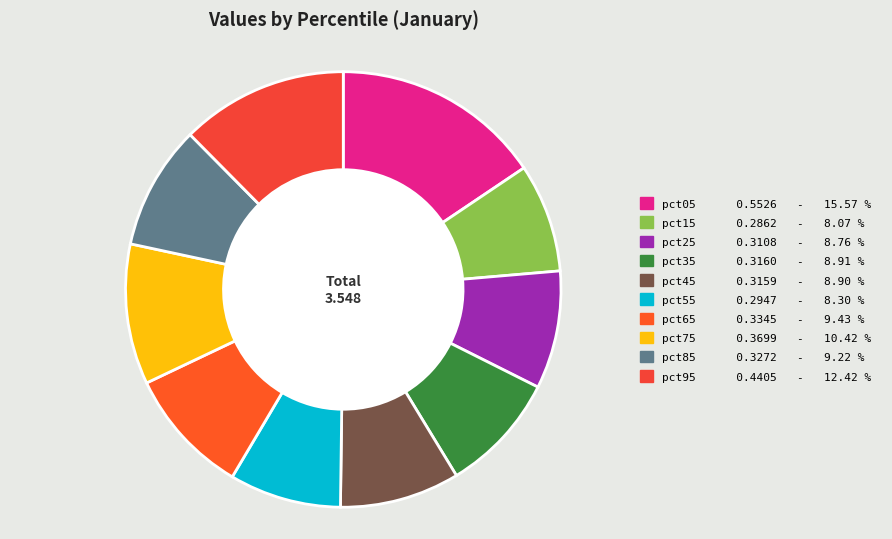

Does pct45 account for over 50% of the chart?

No